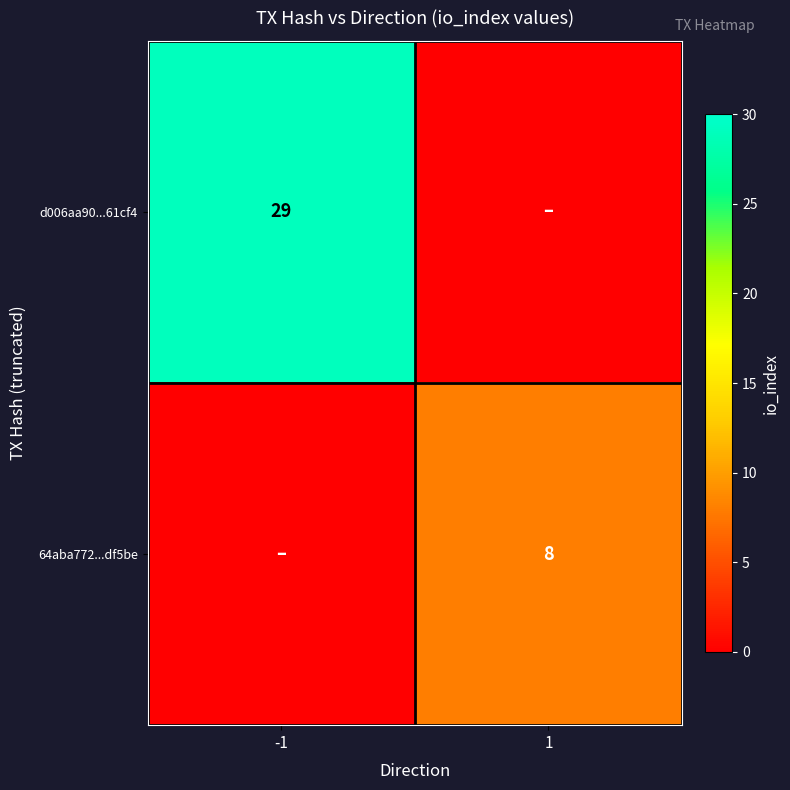

What is the total value across all series at -1?

29